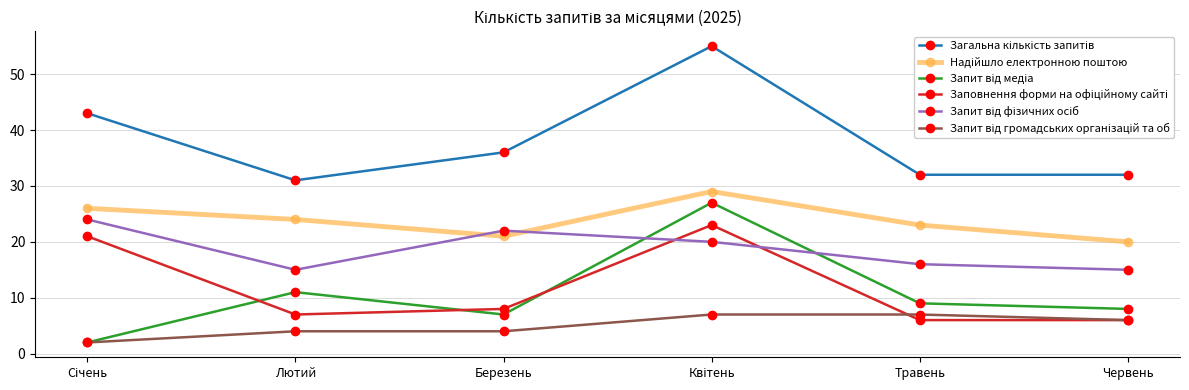

What is the label of the 4th point from the right?

Березень